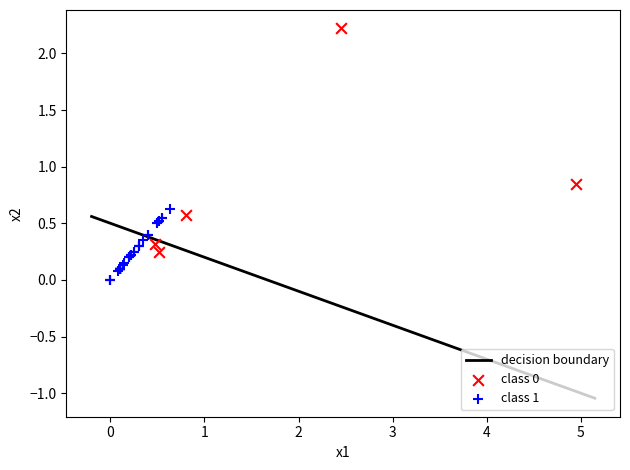

Which series has the widest spread of Y values?

class 0